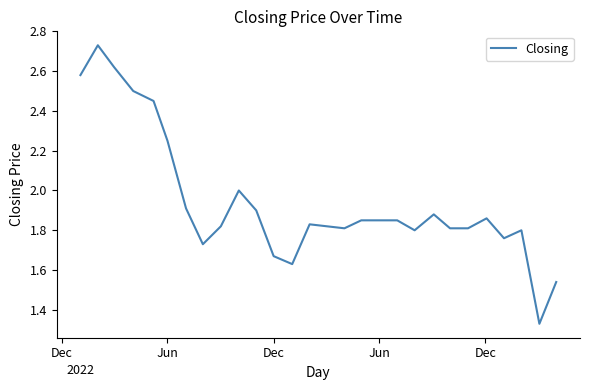

How many lines are shown in the chart?

1